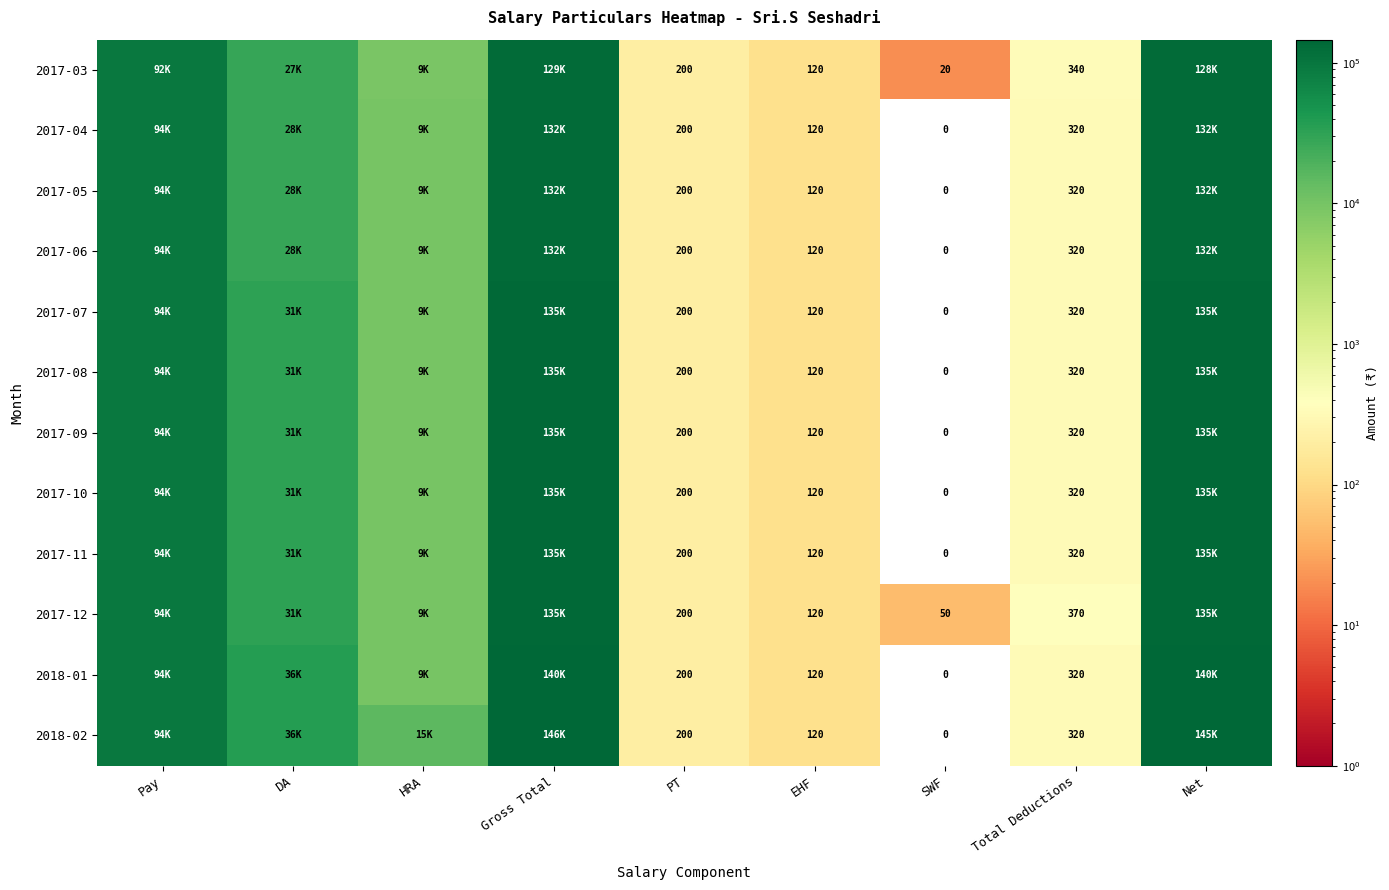

What is the total value across all series at SWF?

70